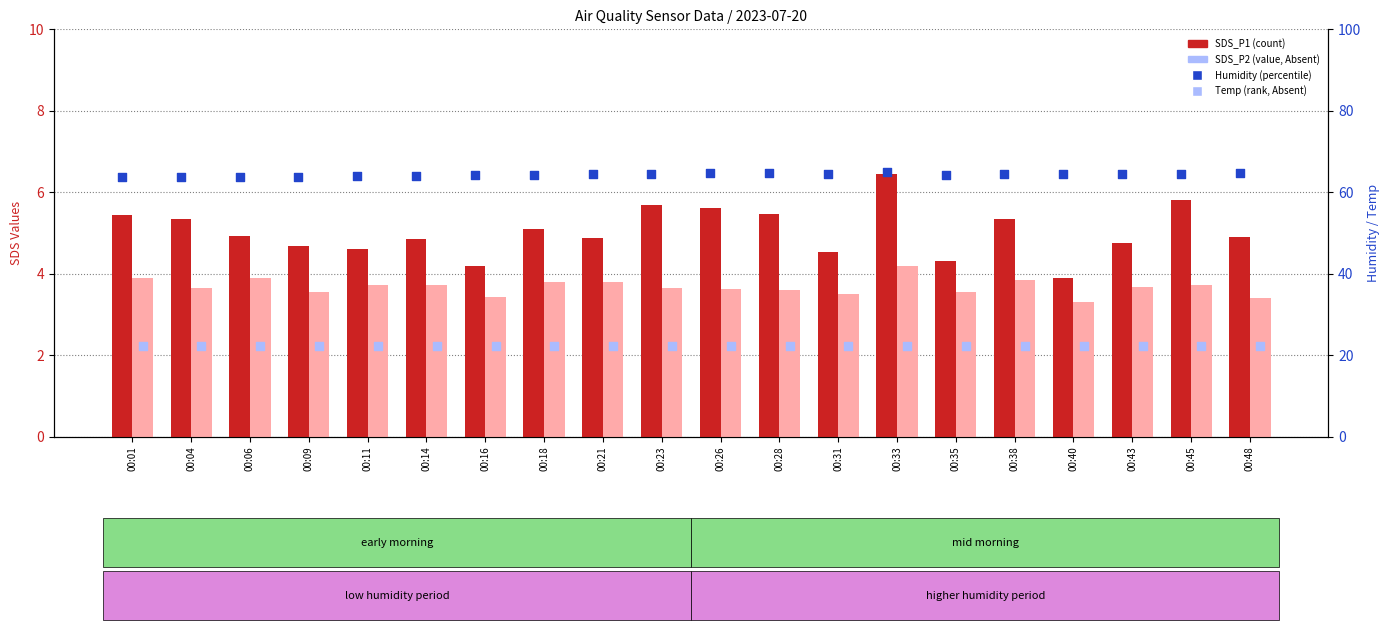

At how many categories does at least one series exceed 21?

20